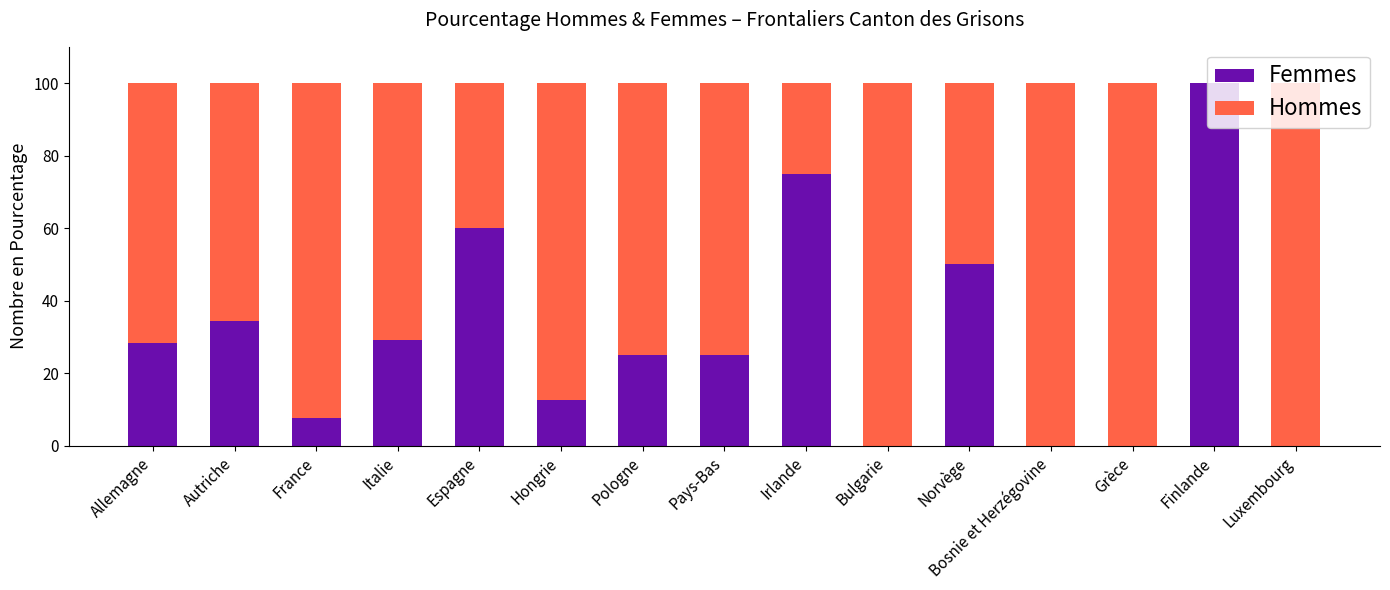

What is the sum of all Femmes values?

447.1